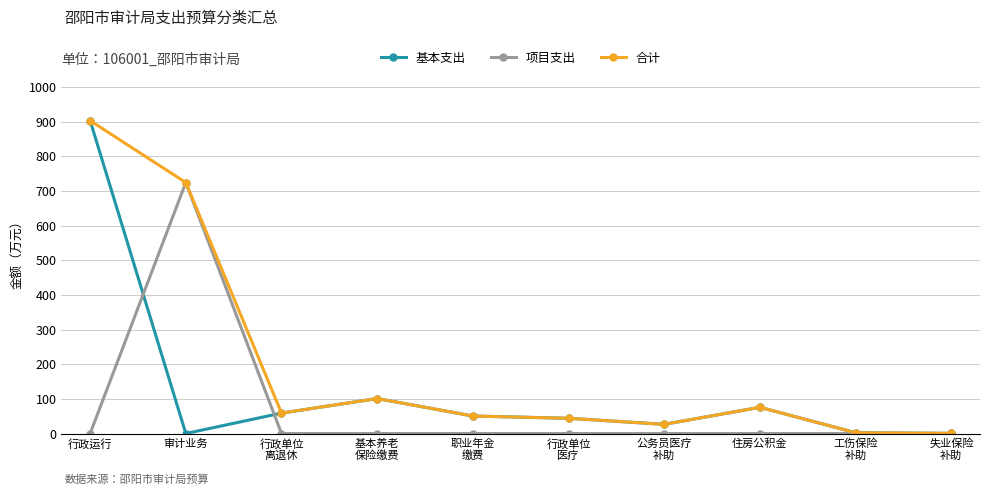

How many categories are shown in the chart?

10